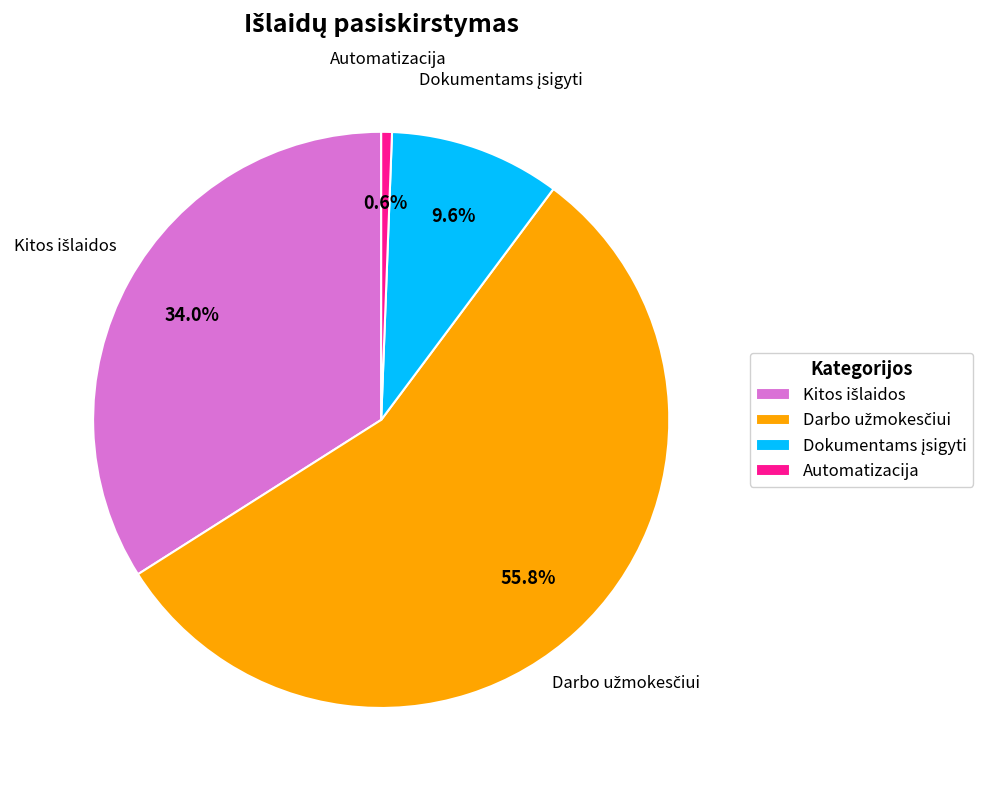

Which category has the smallest portion of the pie?

Automatizacija